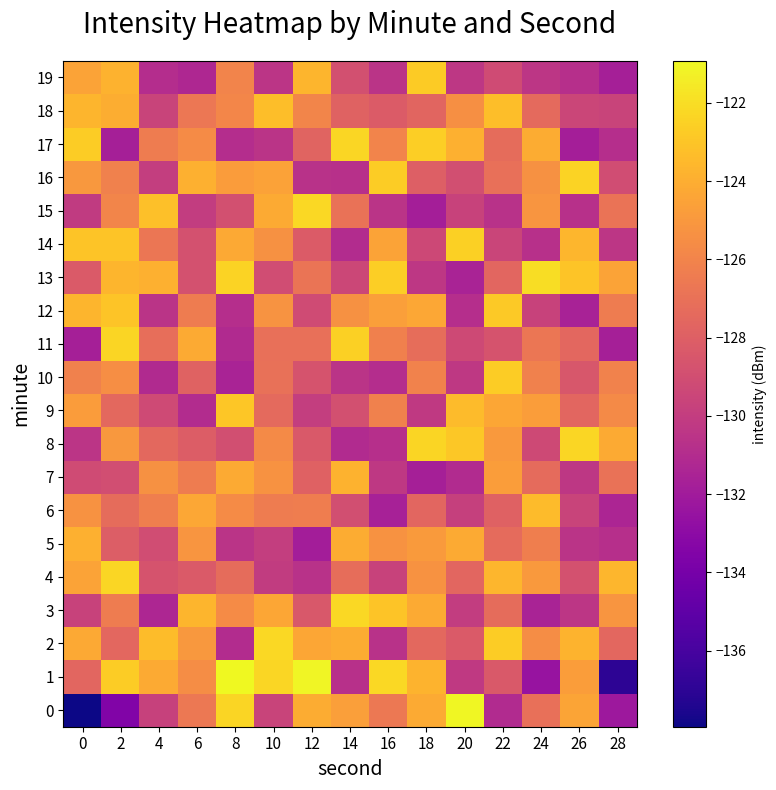

Rank the series by their maximum value, from highest to lowest.

1, 0, 13, 2, 15, 3, 8, 4, 17, 11, 16, 14, 10, 19, 12, 9, 18, 6, 7, 5